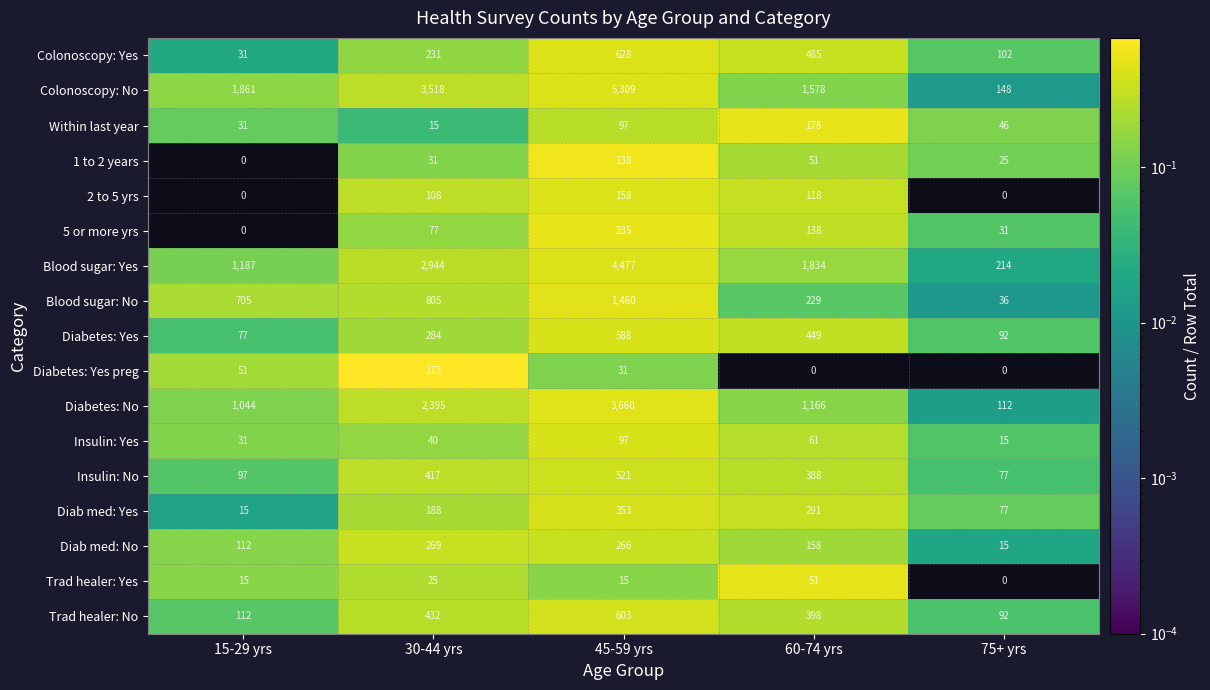

What is the sum of the Insulin: Yes values at 75+ yrs and 15-29 yrs?

46